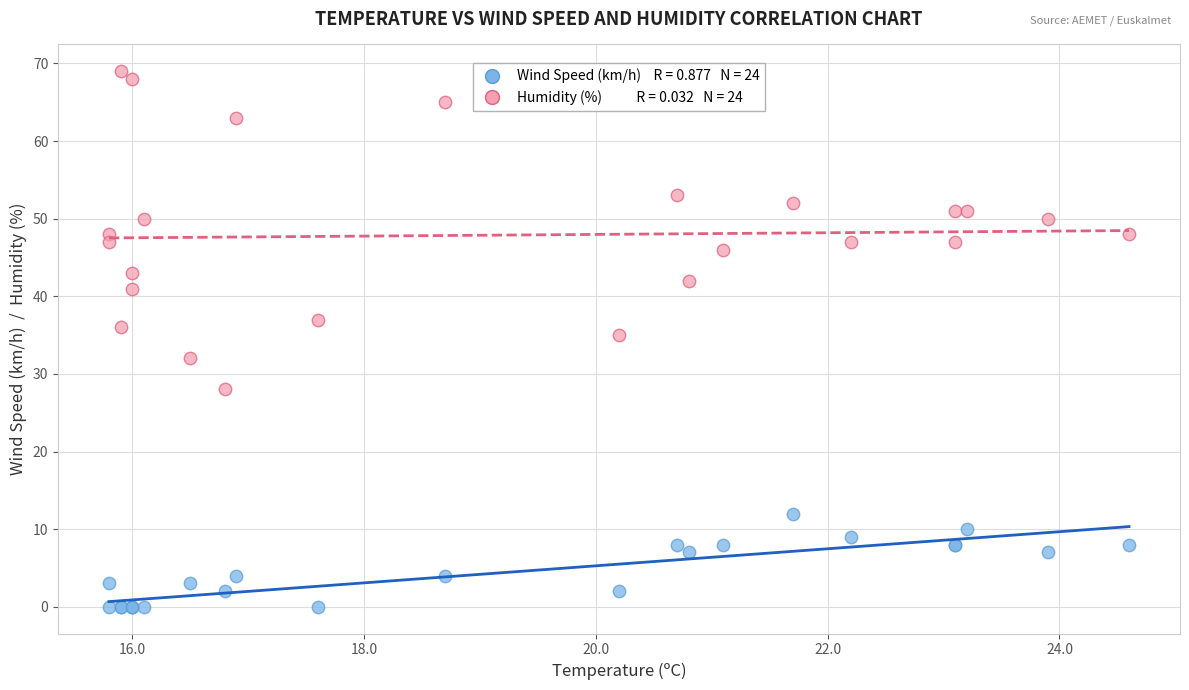

Across all series, what Y value is closest to 34?

35